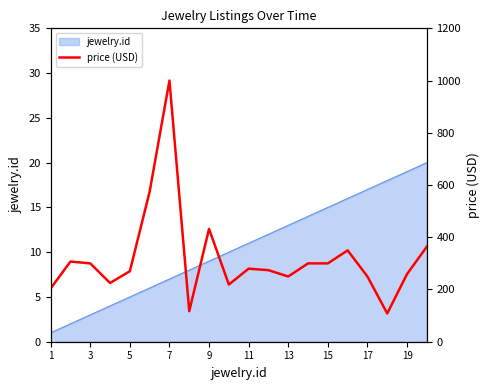

Is it true that jewelry.id equals 19 at 19?

True